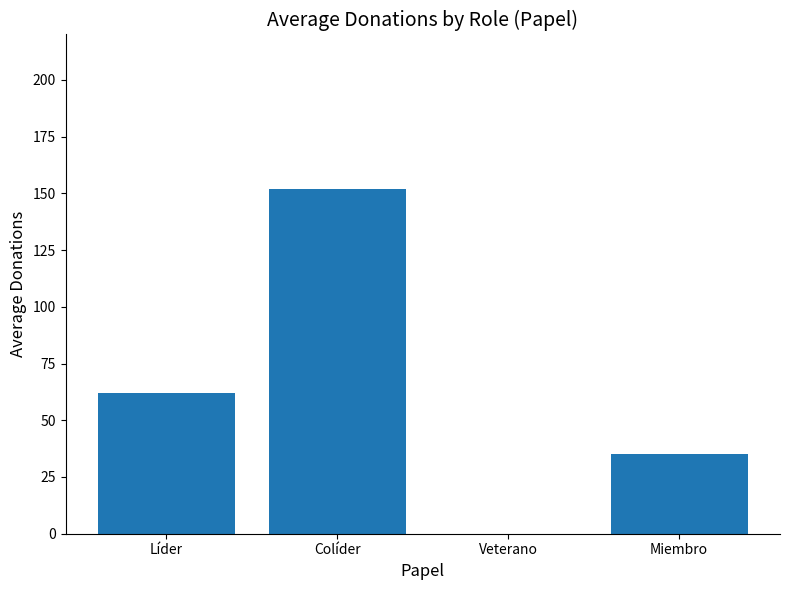

Which label corresponds to the largest value in the chart?

Colíder